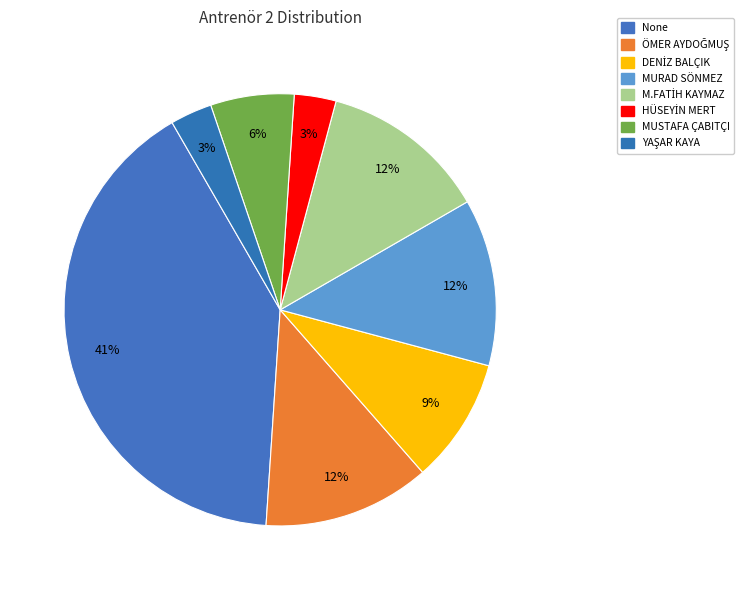

What is the largest slice in the pie chart?

None